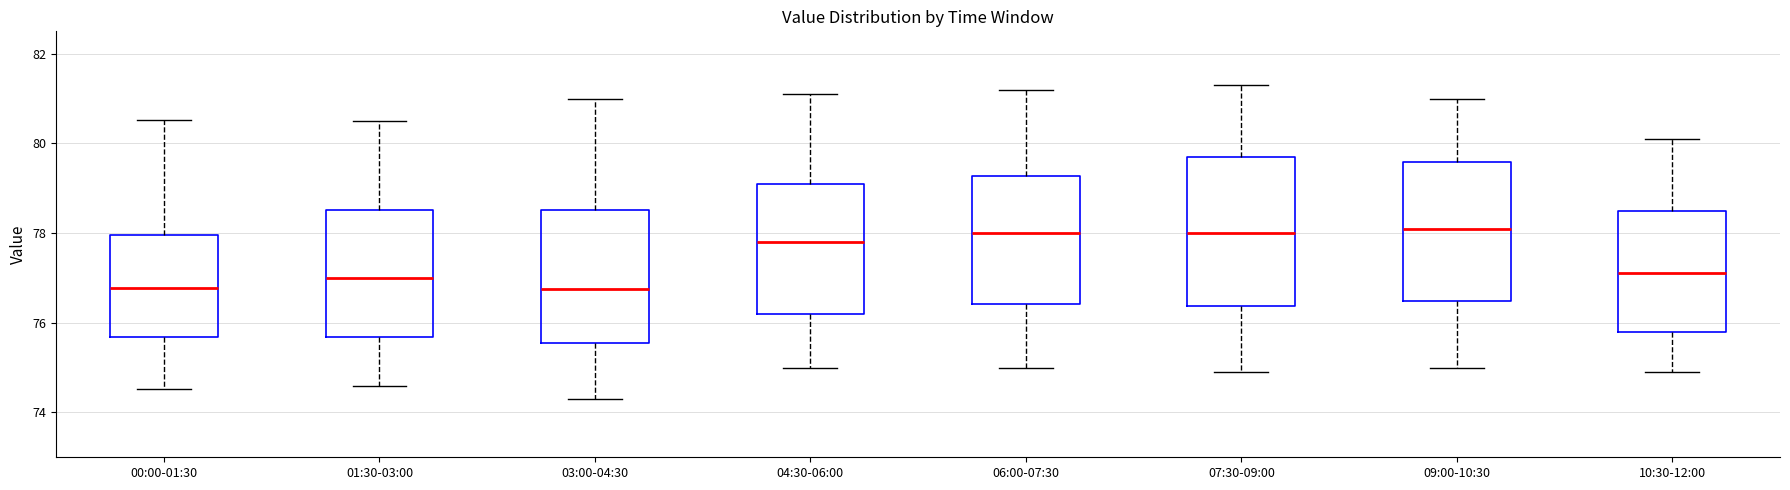

Reading left to right, read every box against the y-axis: the position of its median line, the range the box covers, and the ends of its whiskers. The values are not printed on the chart, so give them approximately, as read against the axis.

00:00-01:30: median 76.8, box 75.6 to 78.0, whiskers 74.6 to 80.6
01:30-03:00: median 77.0, box 75.6 to 78.6, whiskers 74.6 to 80.6
03:00-04:30: median 76.8, box 75.6 to 78.6, whiskers 74.4 to 81.0
04:30-06:00: median 77.8, box 76.2 to 79.2, whiskers 75.0 to 81.2
06:00-07:30: median 78.0, box 76.4 to 79.2, whiskers 75.0 to 81.2
07:30-09:00: median 78.0, box 76.4 to 79.8, whiskers 75.0 to 81.4
09:00-10:30: median 78.2, box 76.4 to 79.6, whiskers 75.0 to 81.0
10:30-12:00: median 77.2, box 75.8 to 78.6, whiskers 75.0 to 80.2